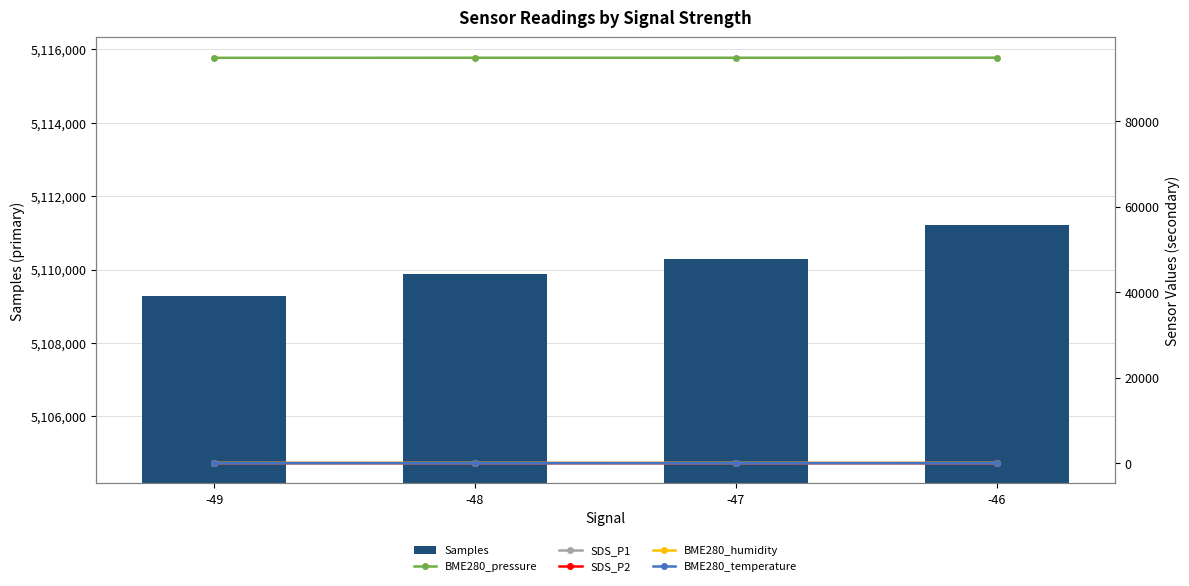

At which label is SDS_P1 closest to 21?

-48